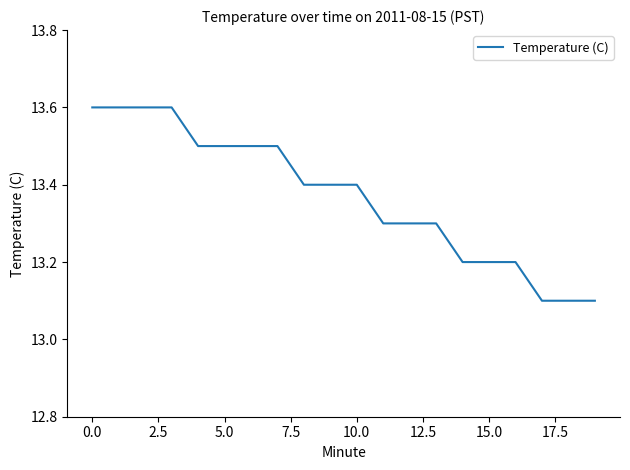

What is the smallest value displayed?

13.1